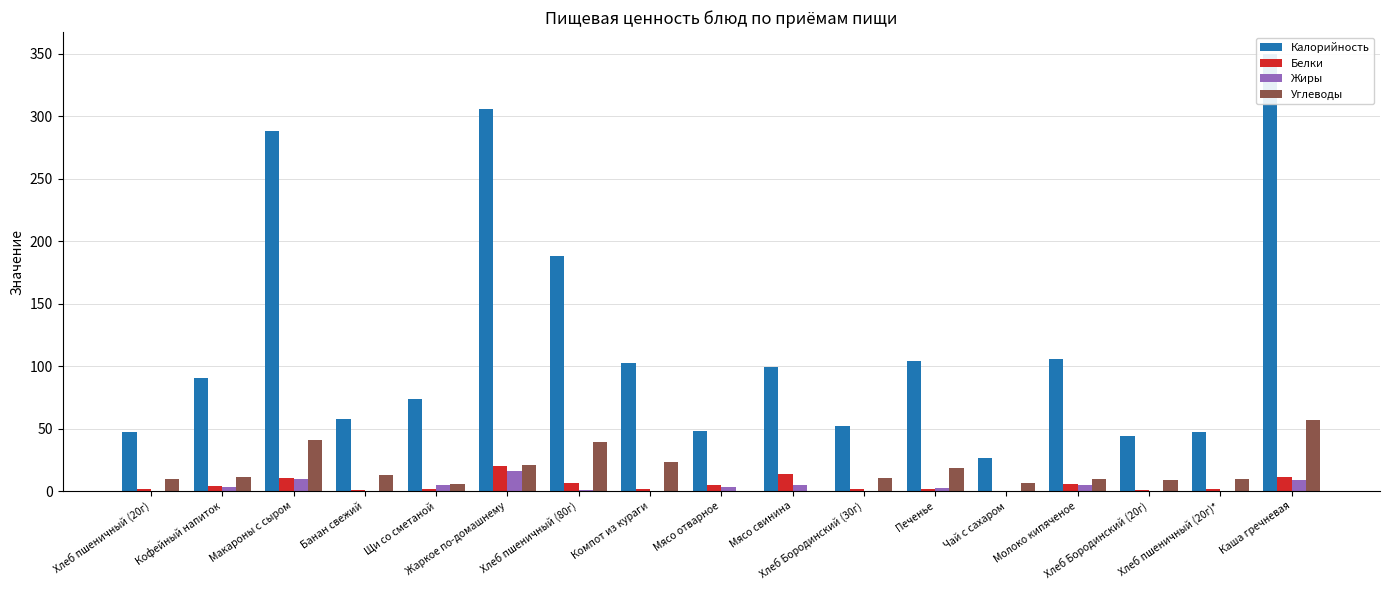

Reading right to left, extract all data points from this chart.

Калорийность: Каша гречневая=350.0	Хлеб пшеничный (20г)*=47.0	Хлеб Бородинский (20г)=44.0	Молоко кипяченое=106.0	Чай с сахаром=26.4	Печенье=104.2	Хлеб Бородинский (30г)=52.2	Мясо свинина=99.4	Мясо отварное=48.1	Компот из кураги=102.2	Хлеб пшеничный (80г)=188.0	Жаркое по-домашнему=306.1	Щи со сметаной=73.6	Банан свежий=57.6	Макароны с сыром=288.7	Кофейный напиток=90.8	Хлеб пшеничный (20г)=47.0
Белки: Каша гречневая=10.9	Хлеб пшеничный (20г)*=1.5	Хлеб Бородинский (20г)=1.2	Молоко кипяченое=5.8	Чай с сахаром=0.2	Печенье=1.9	Хлеб Бородинский (30г)=2.0	Мясо свинина=13.6	Мясо отварное=4.6	Компот из кураги=1.8	Хлеб пшеничный (80г)=6.1	Жаркое по-домашнему=20.4	Щи со сметаной=1.7	Банан свежий=0.9	Макароны с сыром=10.3	Кофейный напиток=3.8	Хлеб пшеничный (20г)=1.5
Жиры: Каша гречневая=8.7	Хлеб пшеничный (20г)*=0.2	Хлеб Бородинский (20г)=0.2	Молоко кипяченое=5.0	Чай с сахаром=0.0	Печенье=2.5	Хлеб Бородинский (30г)=0.4	Мясо свинина=5.0	Мясо отварное=3.3	Компот из кураги=0.1	Хлеб пшеничный (80г)=0.6	Жаркое по-домашнему=15.9	Щи со сметаной=4.9	Банан свежий=0.3	Макароны с сыром=9.5	Кофейный напиток=3.5	Хлеб пшеничный (20г)=0.2
Углеводы: Каша гречневая=57.1	Хлеб пшеничный (20г)*=9.8	Хлеб Бородинский (20г)=9.2	Молоко кипяченое=9.6	Чай с сахаром=6.4	Печенье=18.6	Хлеб Бородинский (30г)=10.0	Мясо свинина=0.0	Мясо отварное=0.0	Компот из кураги=23.5	Хлеб пшеничный (80г)=39.4	Жаркое по-домашнему=20.5	Щи со сметаной=5.8	Банан свежий=12.6	Макароны с сыром=40.8	Кофейный напиток=11.1	Хлеб пшеничный (20г)=9.8